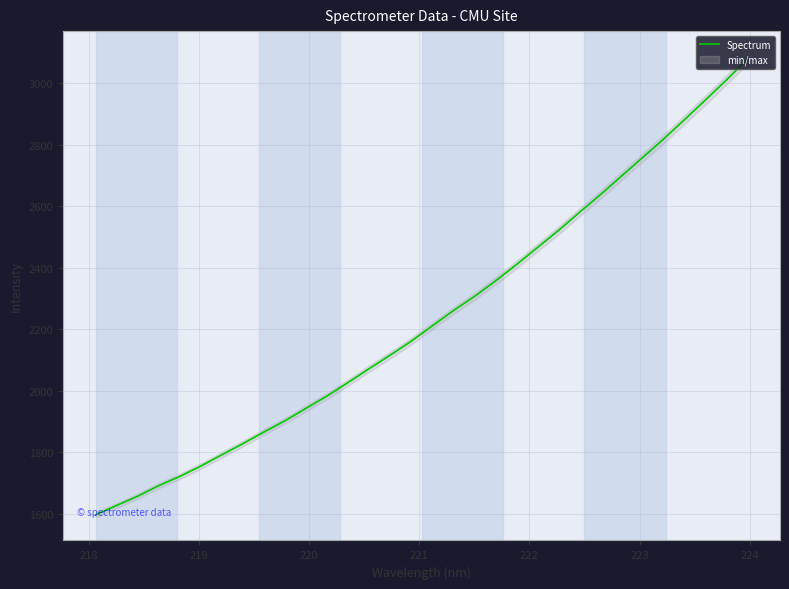

What is the minimum value for Spectrum?

1596.1